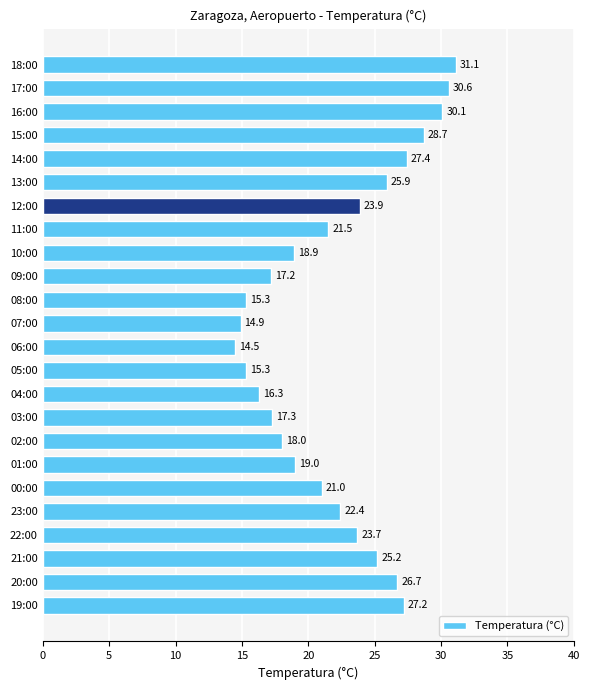

How many data points are above 22?

12